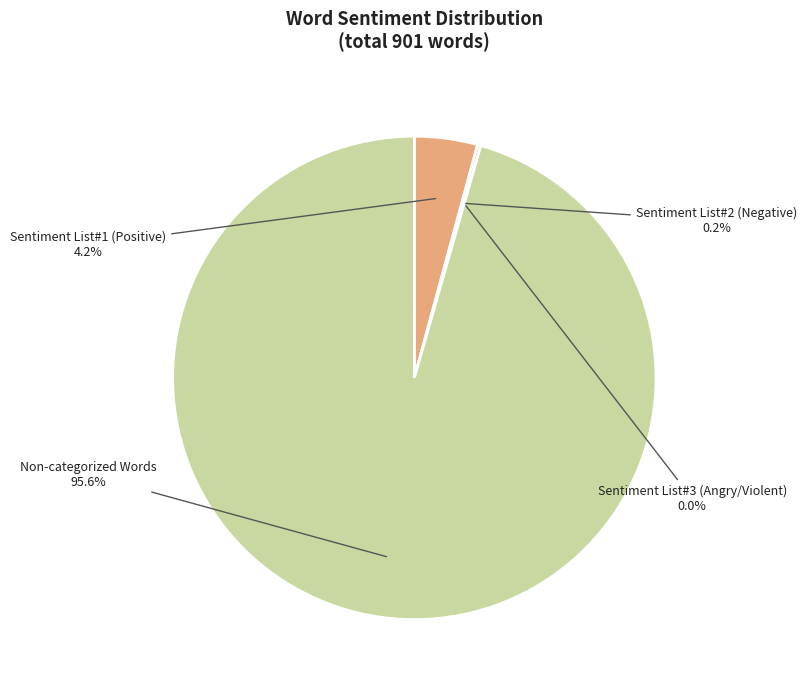

How many segments does this pie chart have?

4